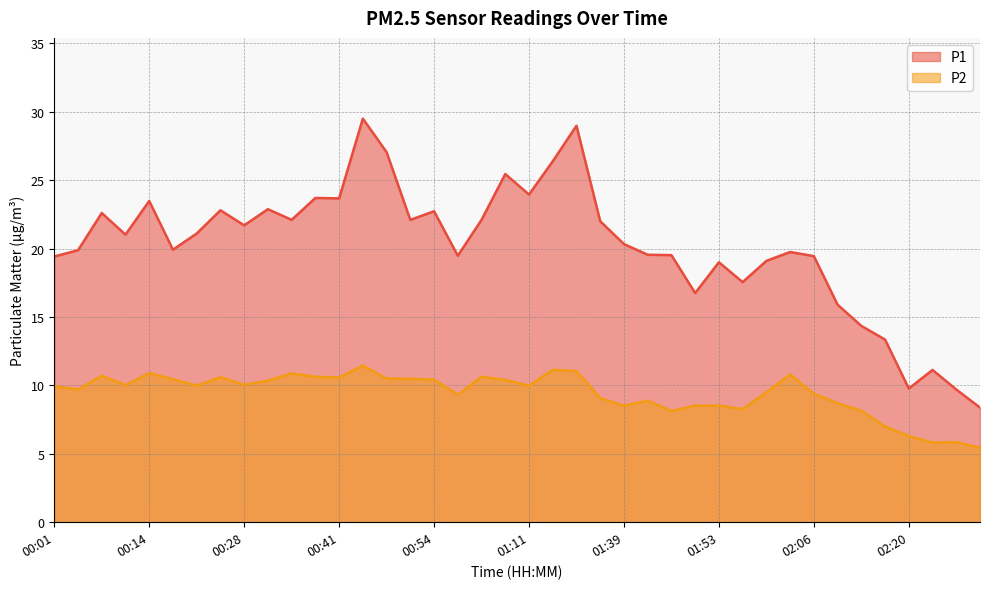

What is the spread (max minus min) of values at 00:54?

12.3